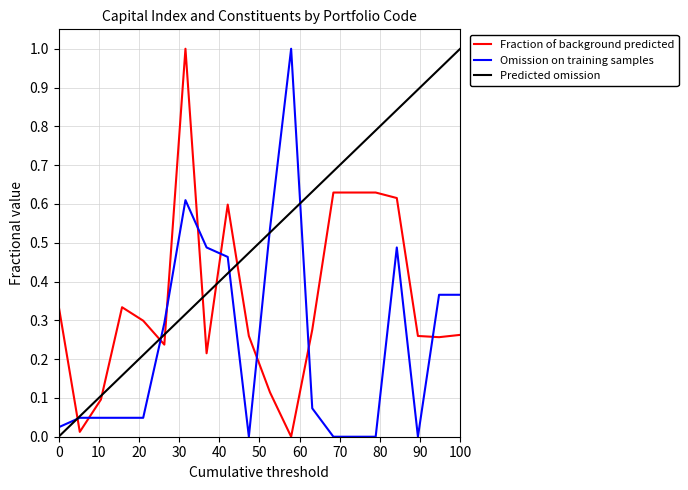

List the series in order of their overall mean, lowest first.

Omission on training samples, Fraction of background predicted, Predicted omission